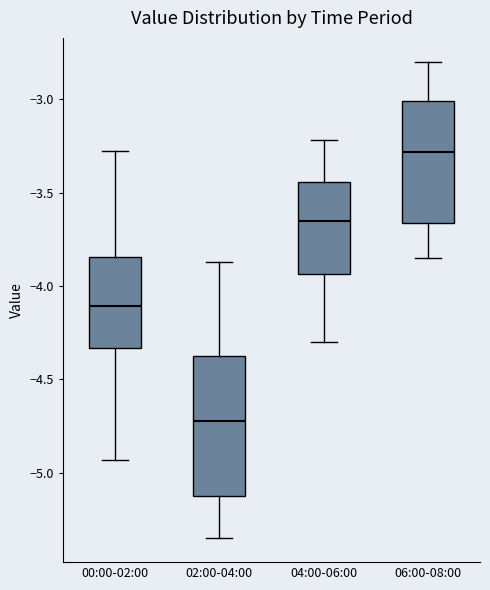

Which box has the lowest median line?

02:00-04:00